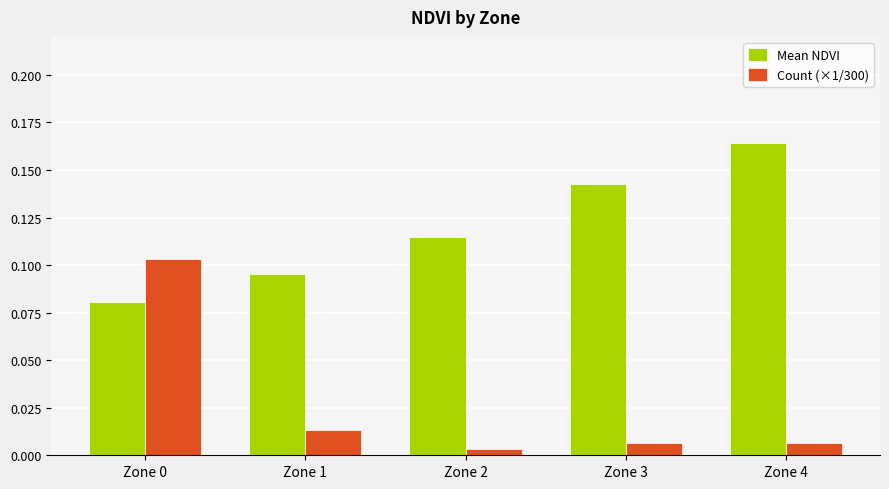

What are all the series names shown in the legend?

Mean NDVI, Count (×1/300)